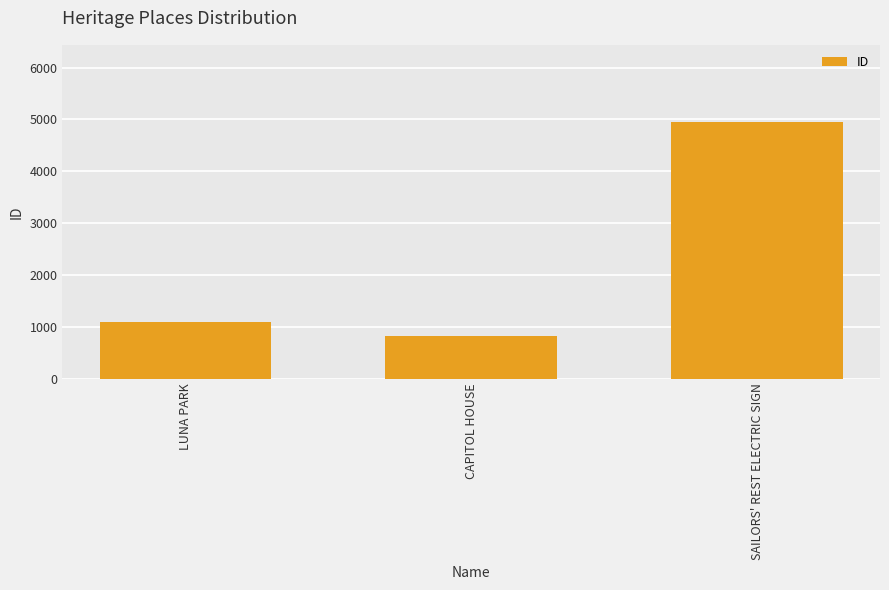

Rank the categories by value from highest to lowest.

SAILORS' REST ELECTRIC SIGN, LUNA PARK, CAPITOL HOUSE